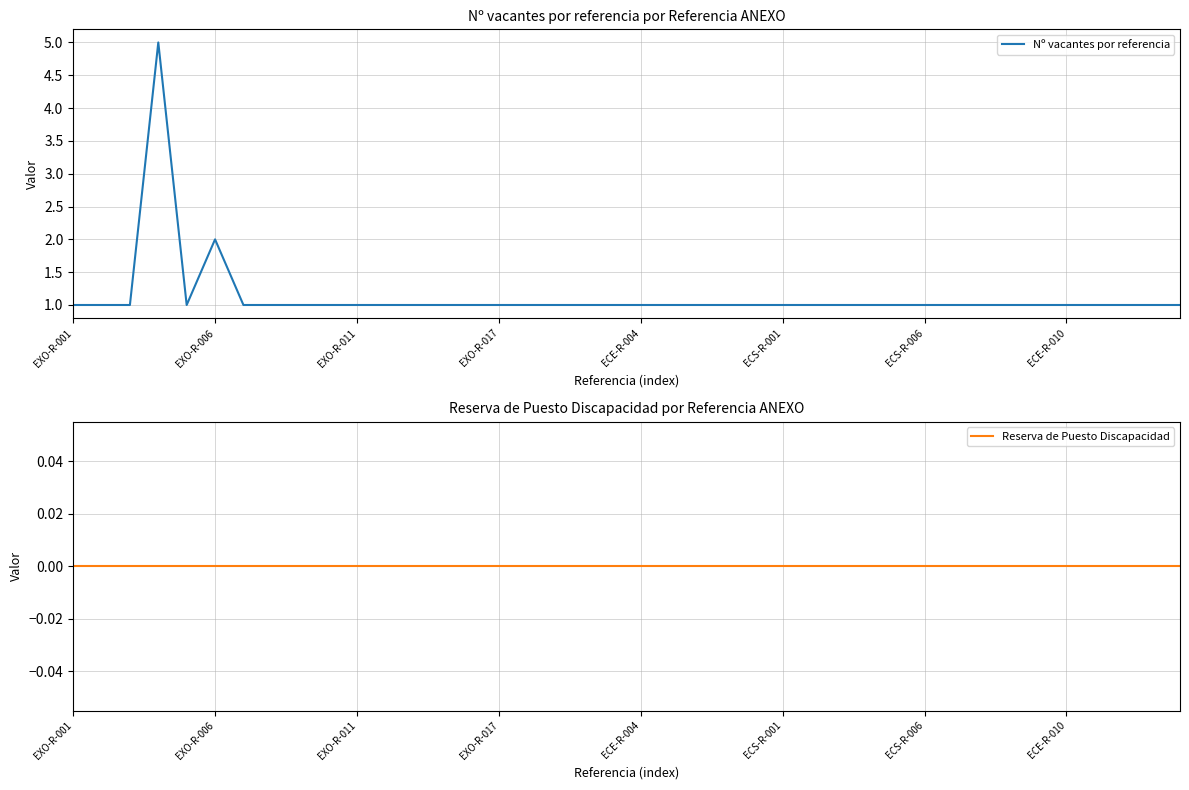

True or false: Nº vacantes por referencia and Reserva de Puesto Discapacidad intersect in this chart.

False